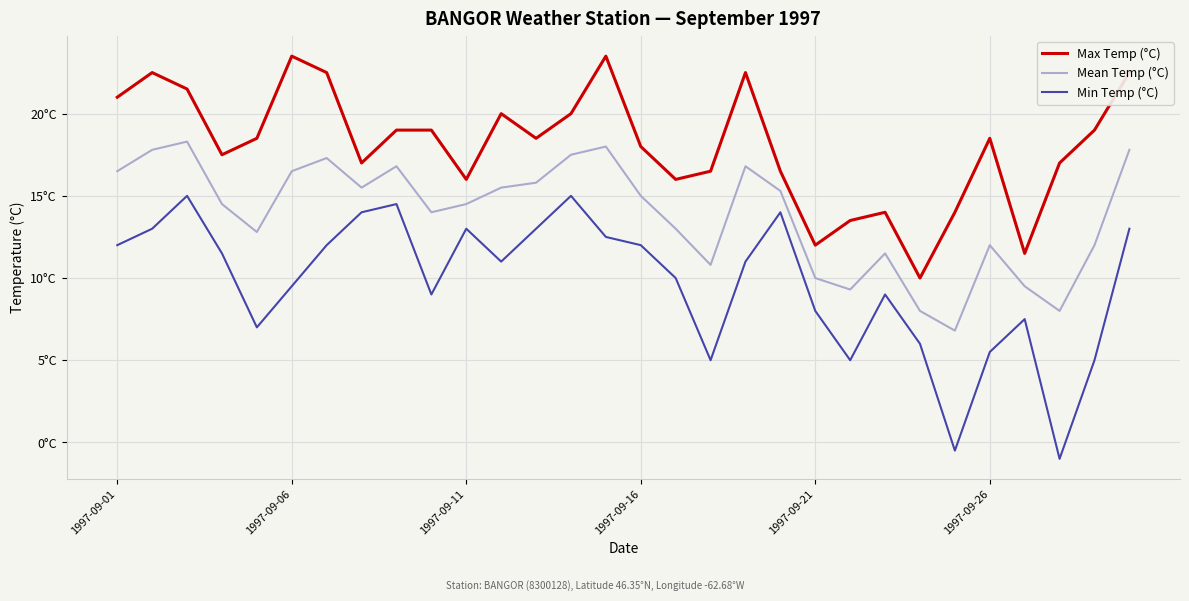

True or false: Max Temp (°C) has more than 0 points higher than both neighbors.

True